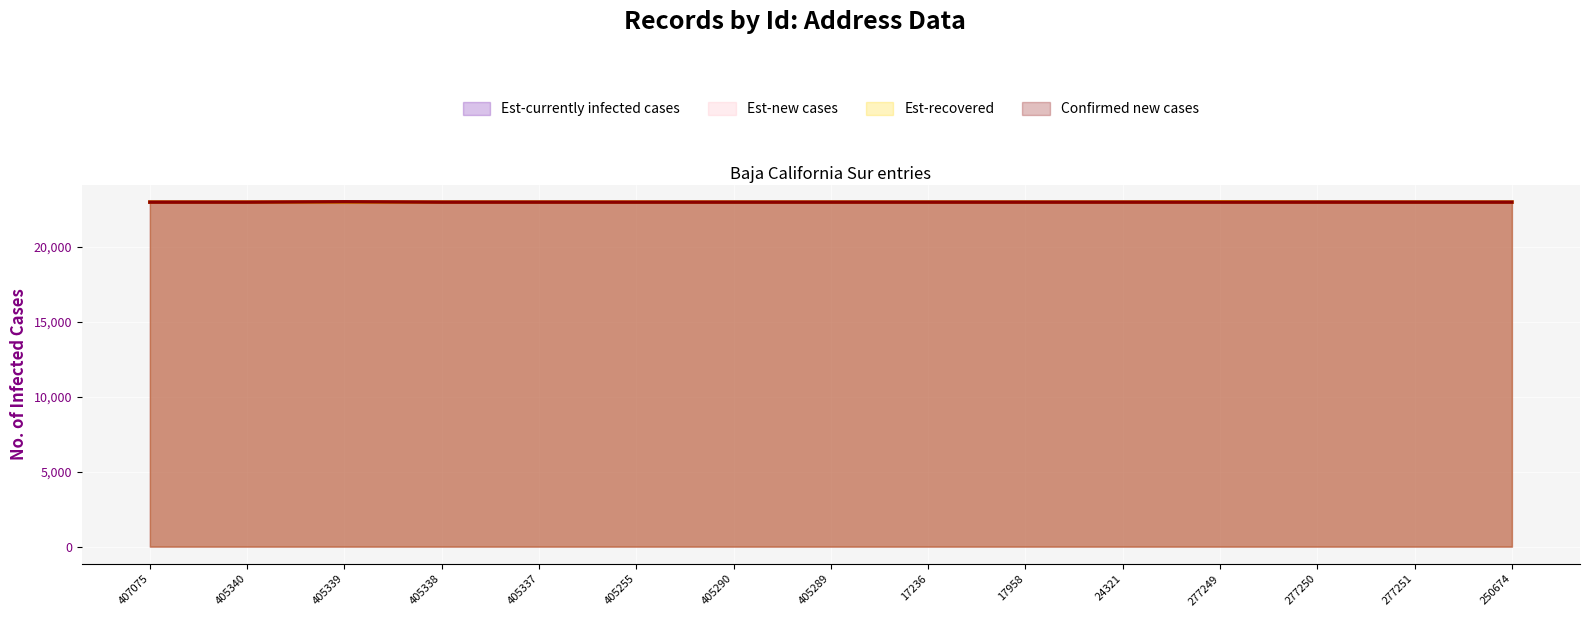

Reading left to right, what are all the values shown in this chart?

Est-currently infected cases: 407075=23000	405340=23024	405339=23000	405338=23000	405337=23000	405255=23000	405290=23000	405289=23000	17236=23000	17958=23000	24321=23000	277249=23000	277250=23024	277251=23000	250674=23000
Est-new cases: 407075=23000	405340=23024	405339=23000	405338=23000	405337=23000	405255=23024	405290=23000	405289=23000	17236=23000	17958=23000	24321=23000	277249=23000	277250=23000	277251=23000	250674=23000
Est-recovered: 407075=23000	405340=23000	405339=23000	405338=23000	405337=23000	405255=23000	405290=23000	405289=23000	17236=23000	17958=23000	24321=23000	277249=23024	277250=23000	277251=23000	250674=23000
Confirmed new cases: 407075=23000	405340=23000	405339=23024	405338=23000	405337=23000	405255=23000	405290=23000	405289=23000	17236=23000	17958=23000	24321=23000	277249=23000	277250=23000	277251=23000	250674=23000